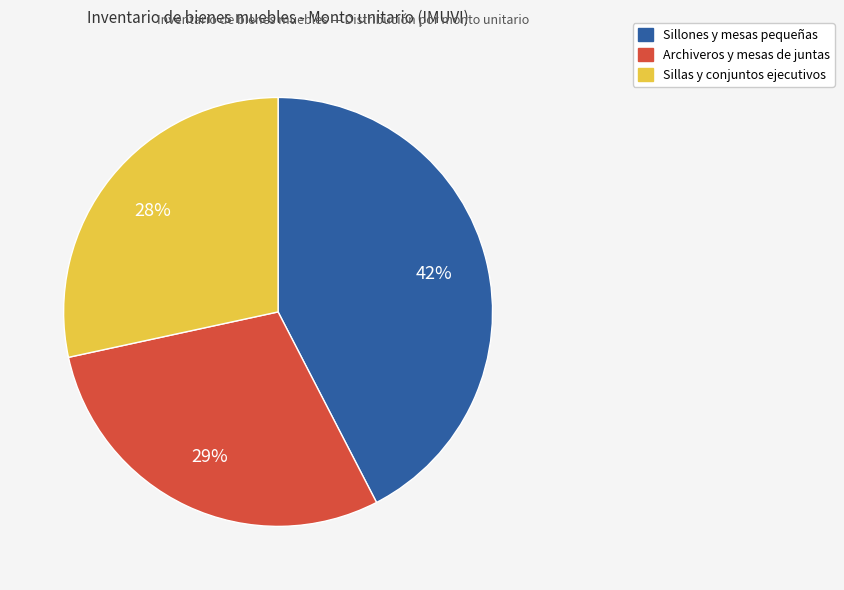

To the nearest percent, what is the difference between the largest and smallest slice percentages?

14%